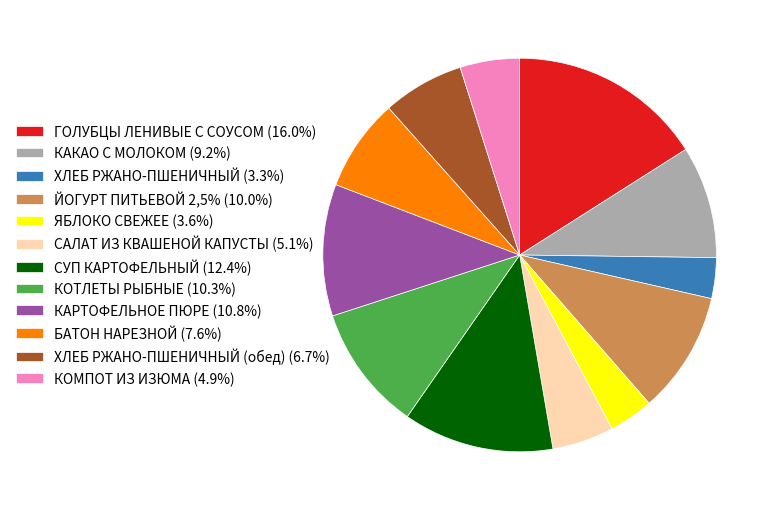

Does ХЛЕБ РЖАНО-ПШЕНИЧНЫЙ (3.3%) account for over 50% of the chart?

No